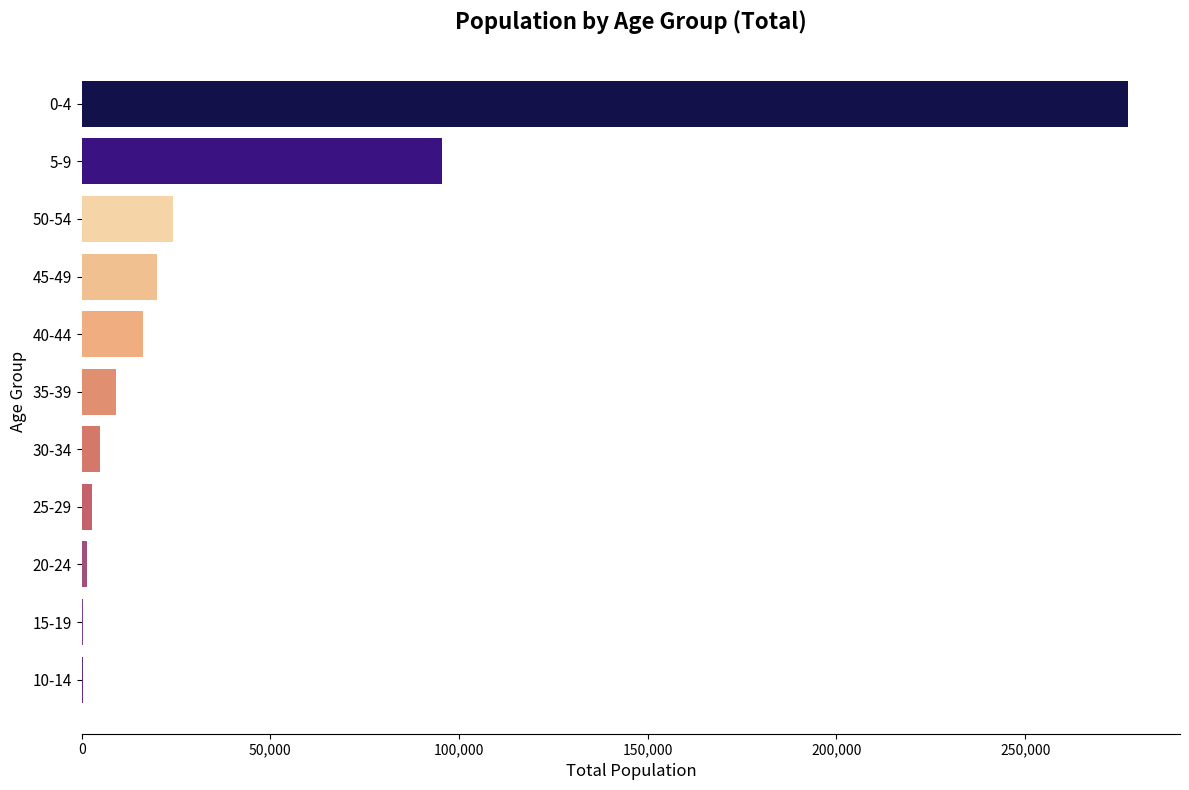

What is the change in value from 35-39 to 40-44?

+7120